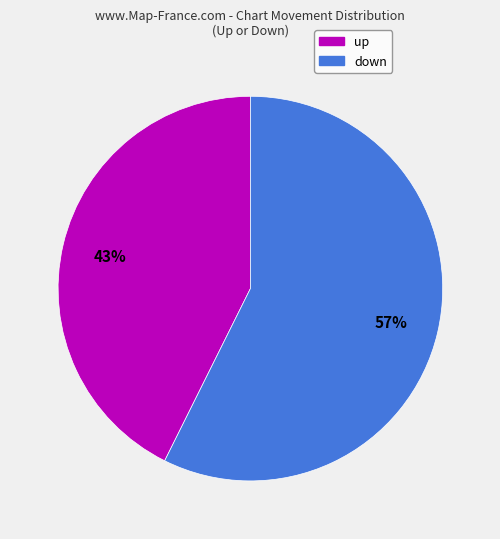

Is down the majority of the pie?

Yes